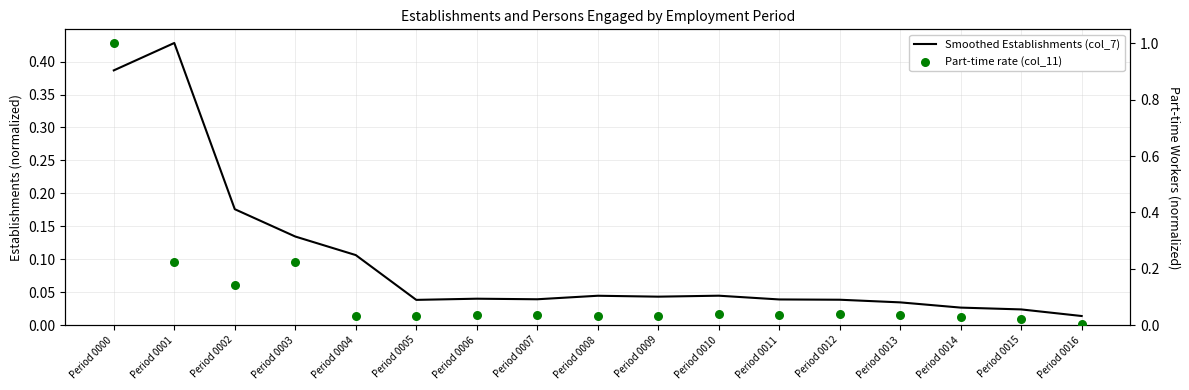

Which series reaches the minimum Y coordinate?

Part-time rate (col_11)